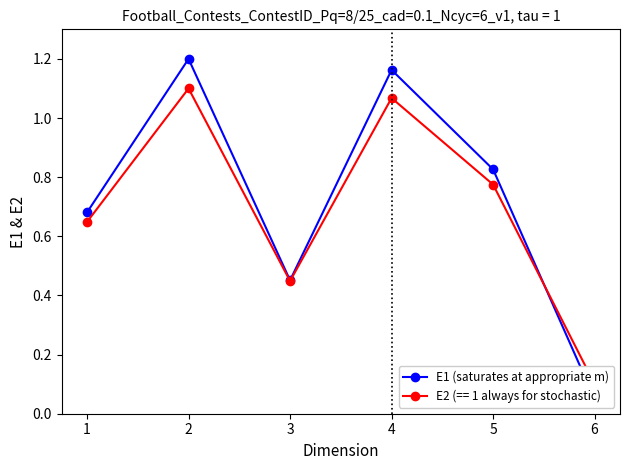

Rank the categories by value from lowest to highest.

6, 3, 1, 5, 4, 2